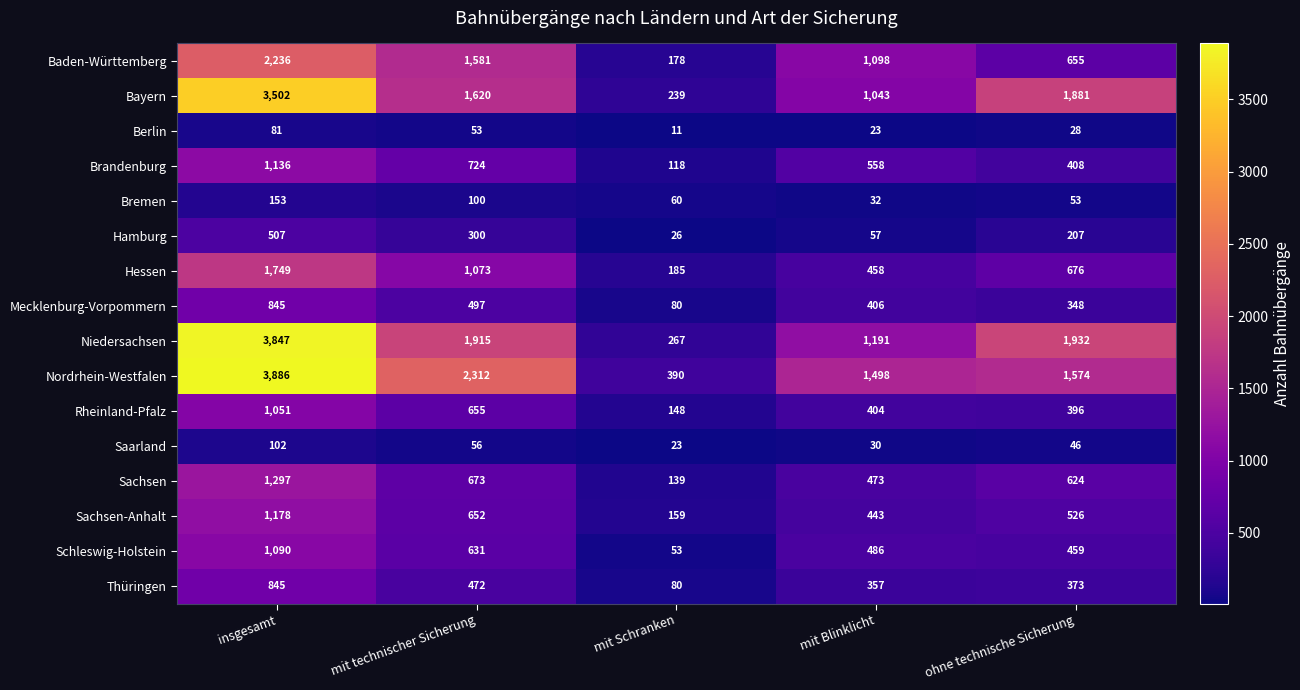

At ohne technische Sicherung, list the series in order from smallest to largest.

Berlin, Saarland, Bremen, Hamburg, Mecklenburg-Vorpommern, Thüringen, Rheinland-Pfalz, Brandenburg, Schleswig-Holstein, Sachsen-Anhalt, Sachsen, Baden-Württemberg, Hessen, Nordrhein-Westfalen, Bayern, Niedersachsen